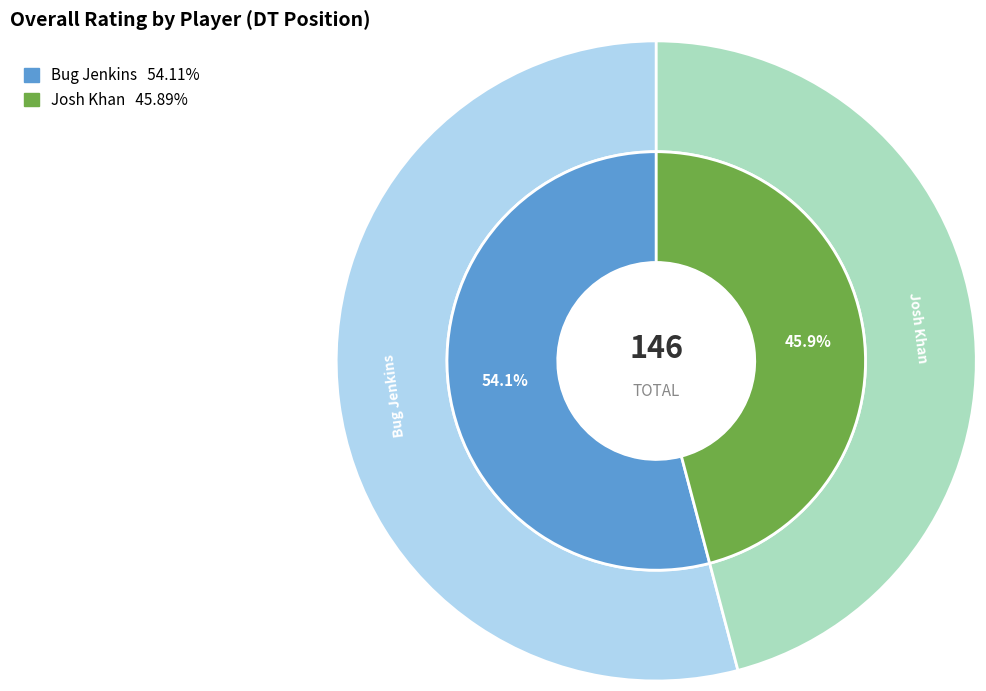

To the nearest percent, what portion does Josh Khan represent?

46%